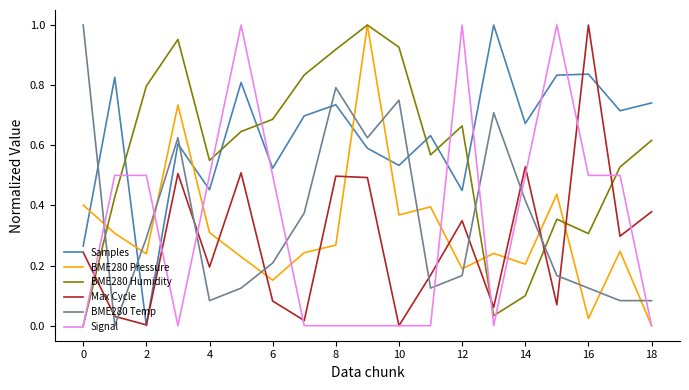

How many intersections are there between BME280 Temp and Max Cycle?

9